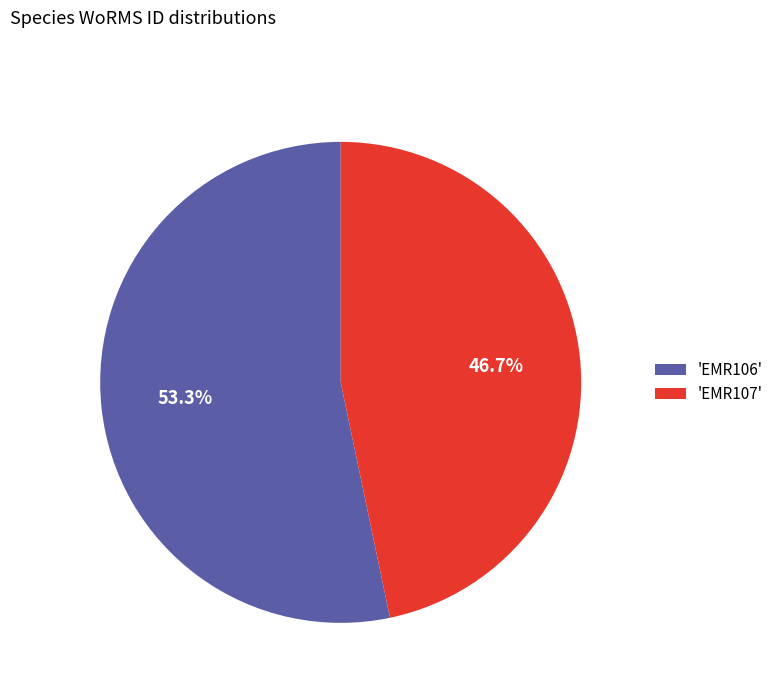

What is the ratio of the value at 'EMR107' to the value at 'EMR106'?

0.9